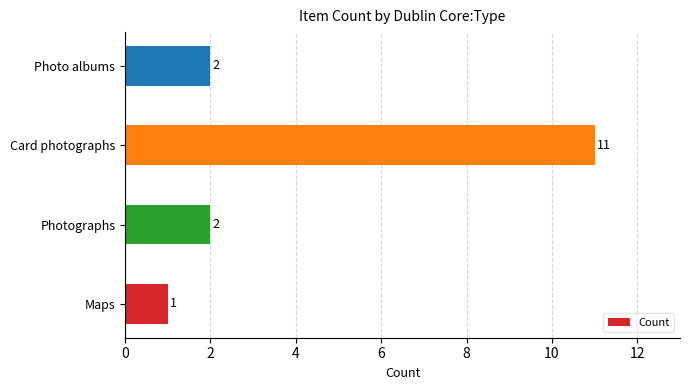

At which category does the chart reach its peak across all series?

Card photographs